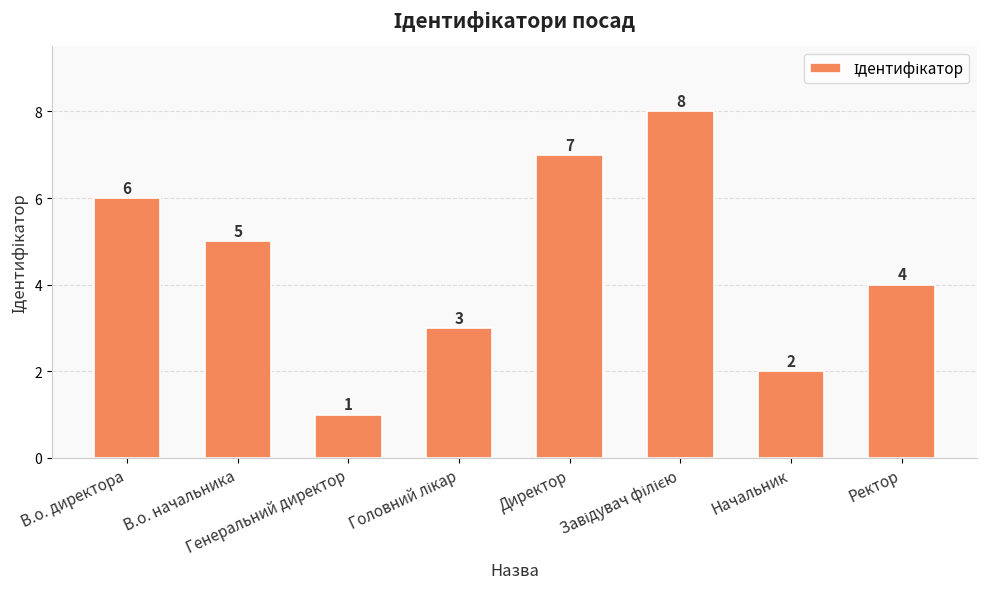

Which category has the lowest value across all series?

Генеральний директор